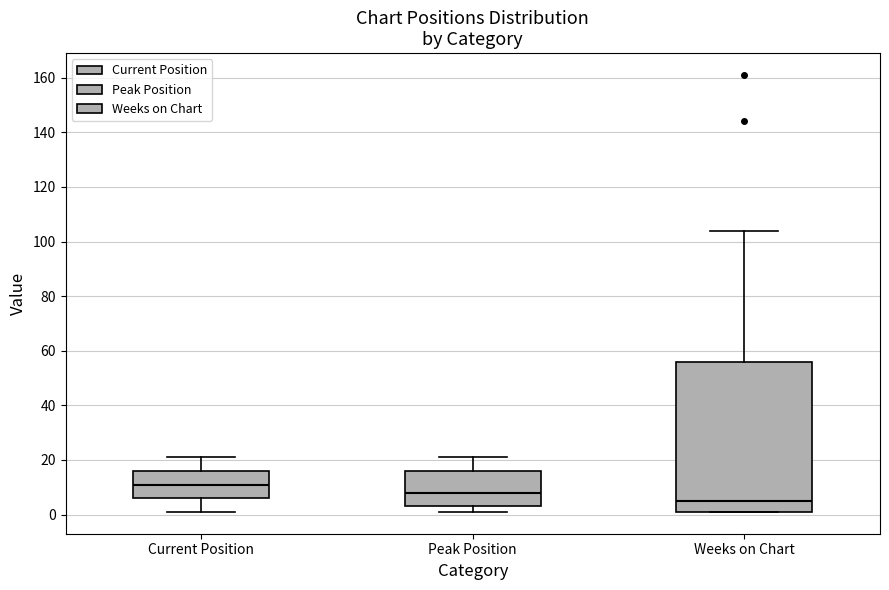

Where does the median line of the box for Peak Position sit on the y-axis? The values are not printed on the chart, so give them approximately, as read against the axis.

8